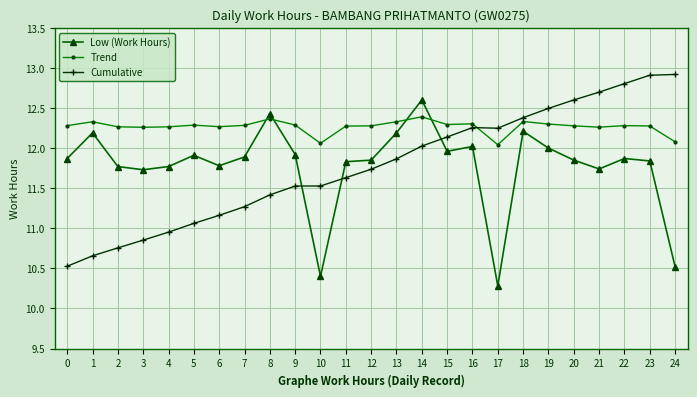

At 22, list the series in order from largest to smallest.

Cumulative, Trend, Low (Work Hours)